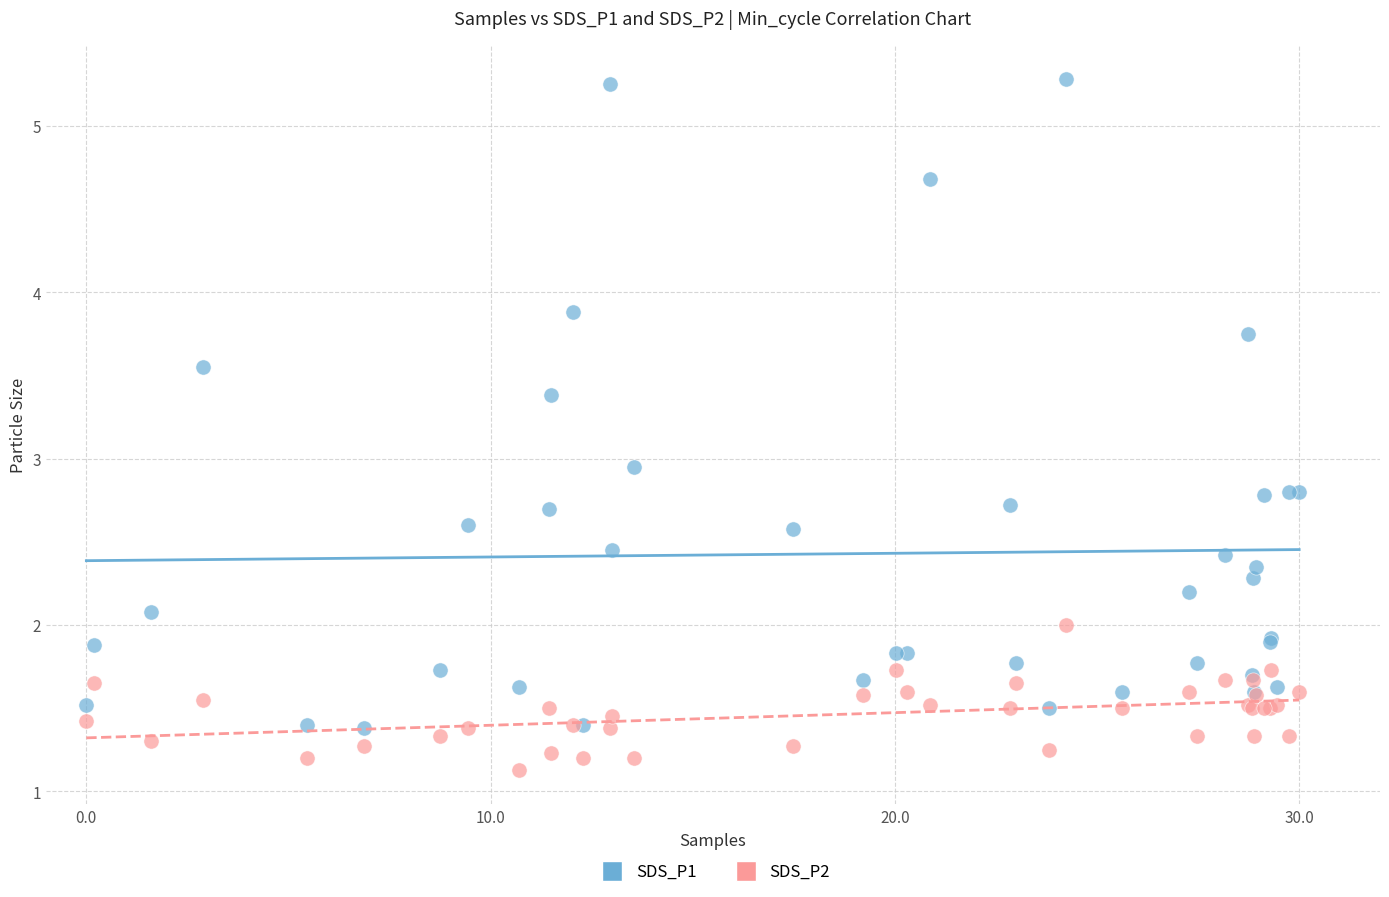

Which series contains the lowest Y value?

SDS_P2